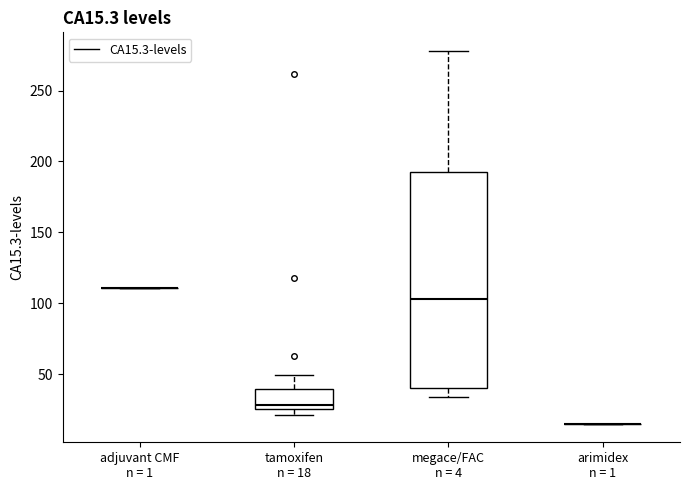

Reading left to right, read every box against the y-axis: the position of its median line, the range the box covers, and the ends of its whiskers. The values are not printed on the chart, so give them approximately, as read against the axis.

adjuvant CMF n = 1: box collapsed to a line at 110, whiskers 110 to 110
tamoxifen n = 18: median 30, box 25 to 40, whiskers 20 to 50
megace/FAC n = 4: median 105, box 40 to 195, whiskers 35 to 280
arimidex n = 1: box collapsed to a line at 15, whiskers 15 to 15